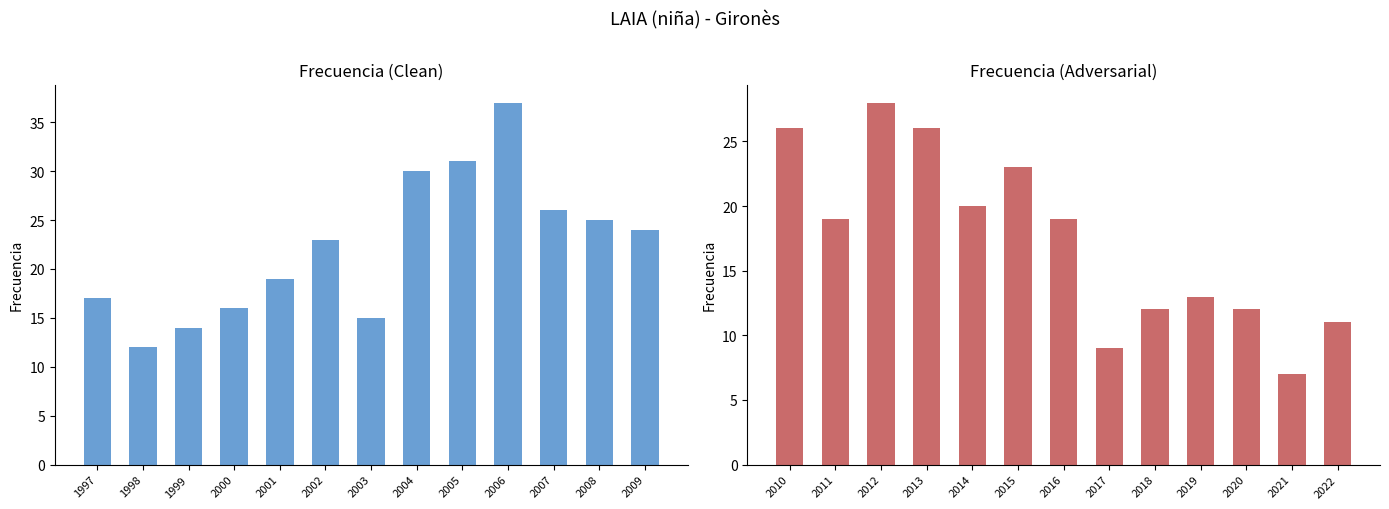

How many values are below 19?

6